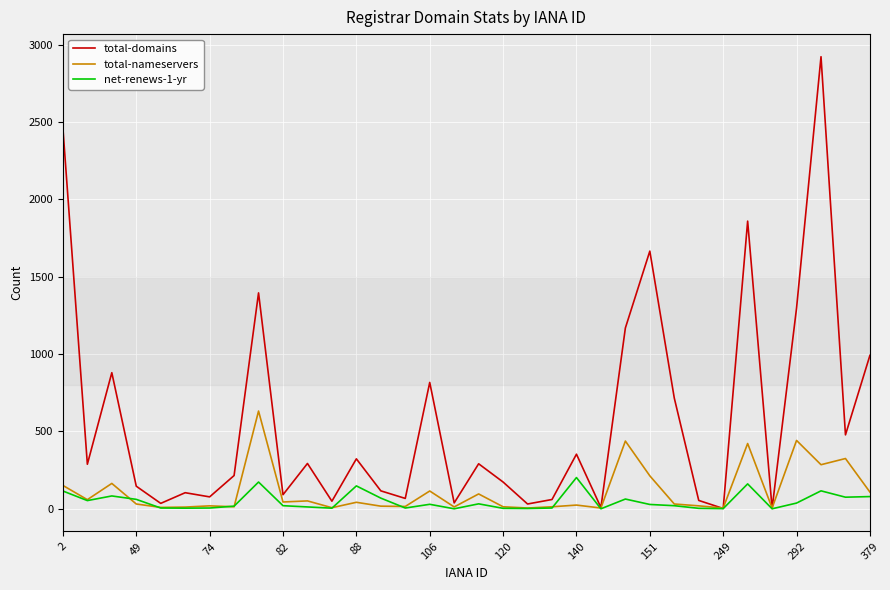

Which series has the largest total across all categories?

total-domains